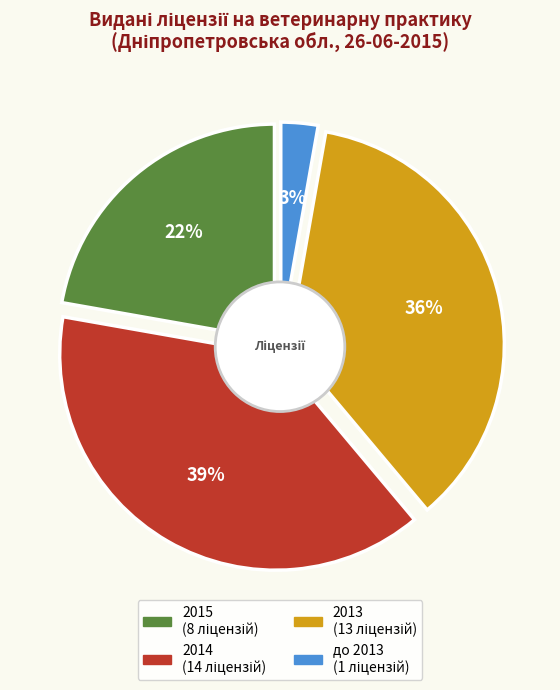

To the nearest percent, what is the average slice percentage?

25%